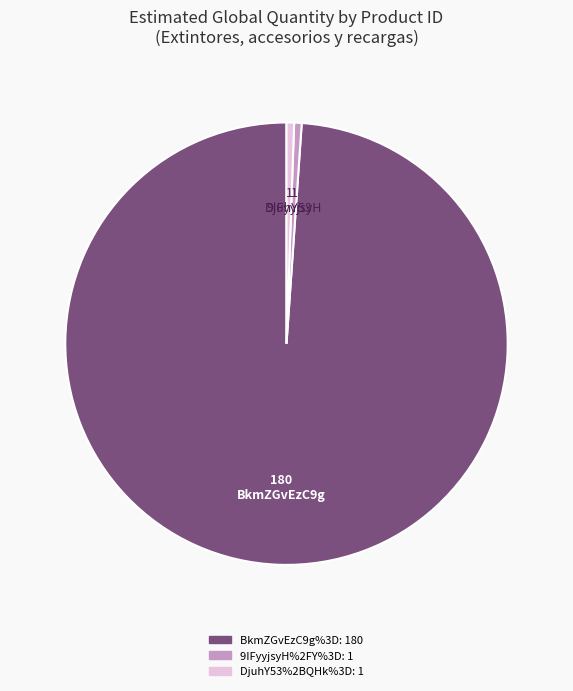

Which category has the biggest portion of the pie?

BkmZGvEzC9g%3D